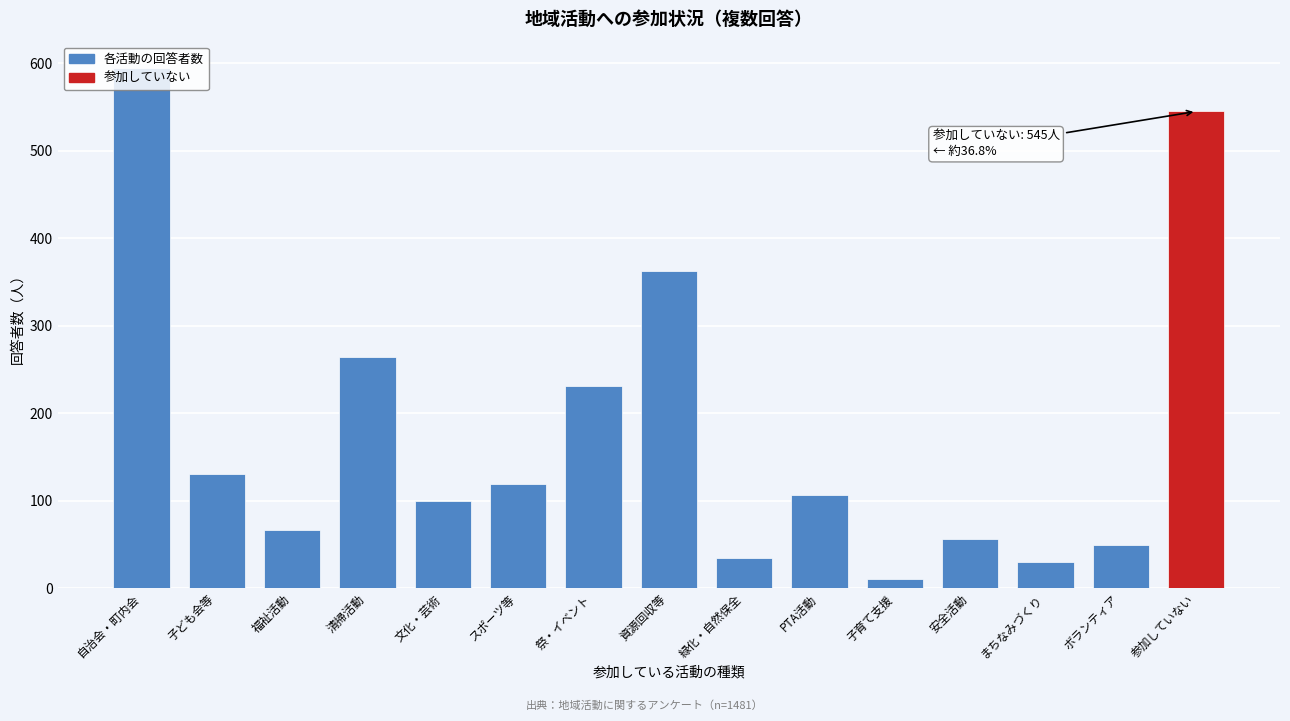

What is the sum of the values at スポーツ等 and 清掃活動?

383